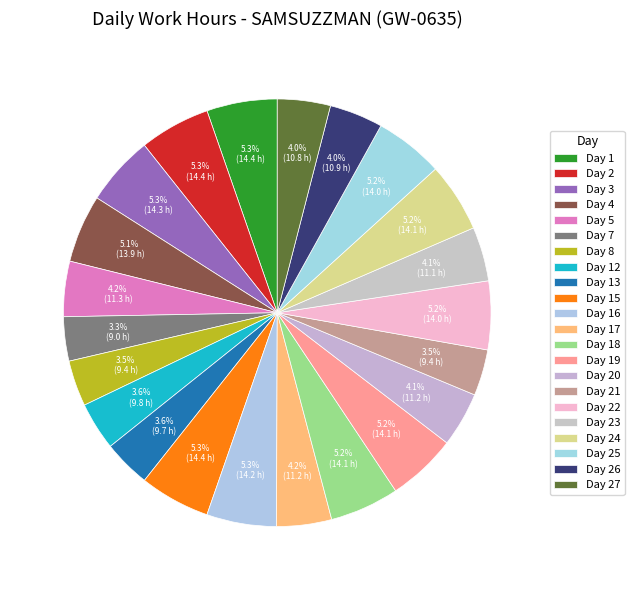

How many segments does this pie chart have?

22